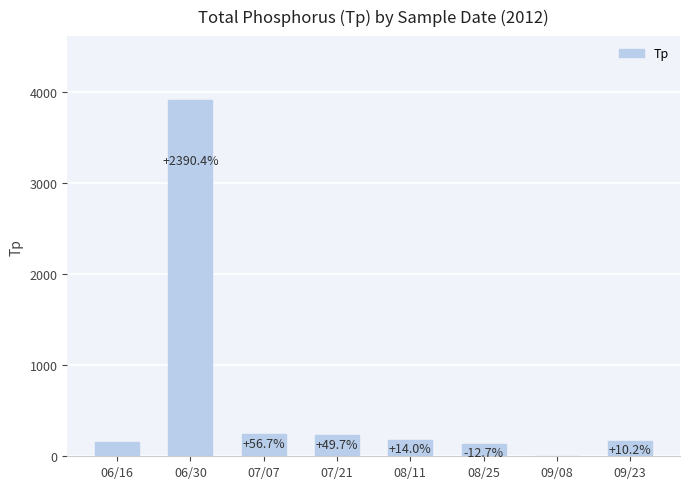

What is the label of the 5th bar from the right?

07/21